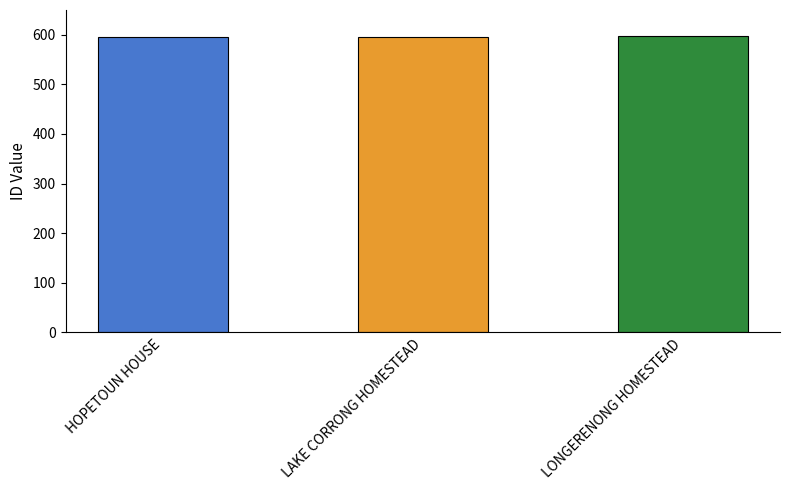

The value at LAKE CORRONG HOMESTEAD is 965. True or false?

False